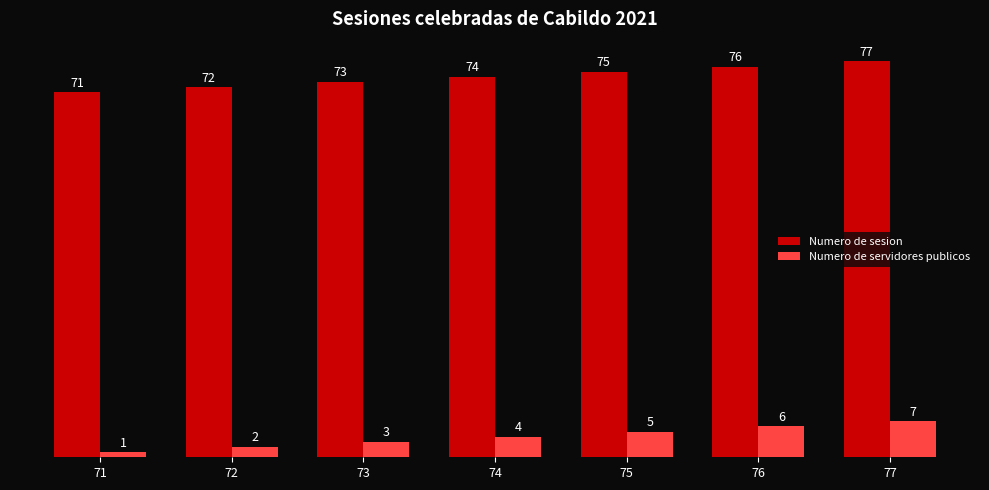

True or false: Numero de sesion has a value of 111 at 76.

False